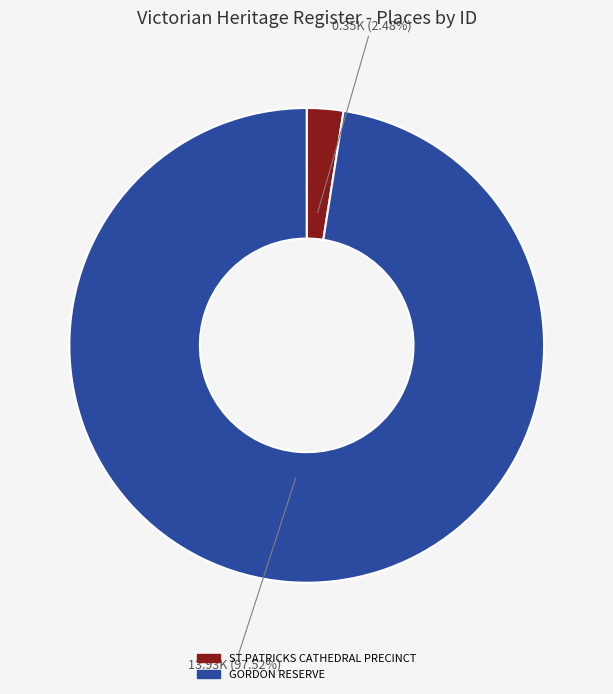

Rank the categories by value from highest to lowest.

GORDON RESERVE, ST PATRICKS CATHEDRAL PRECINCT